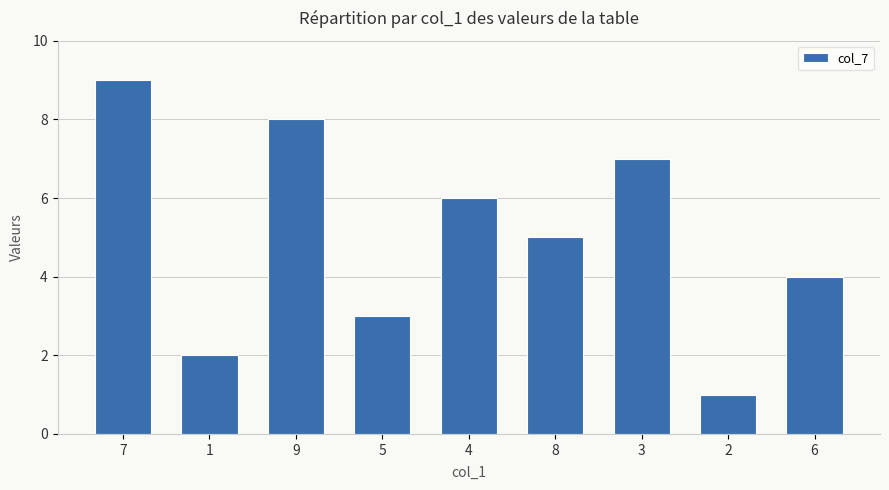

List the labels in order of value, largest first.

7, 9, 3, 4, 8, 6, 5, 1, 2